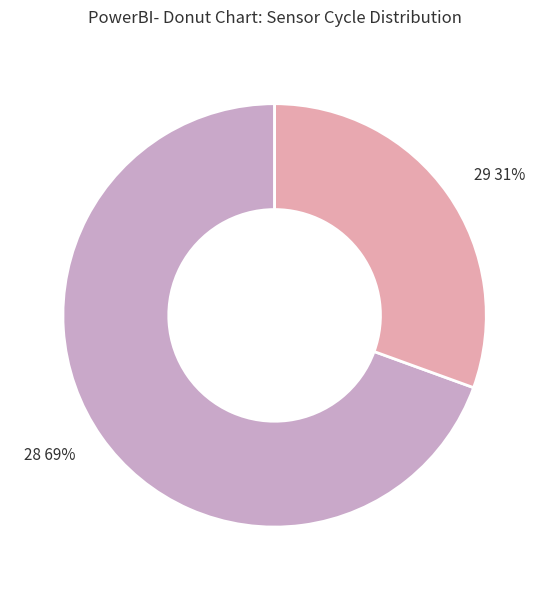

Which has a higher value, 29 31% or 28 69%?

28 69%